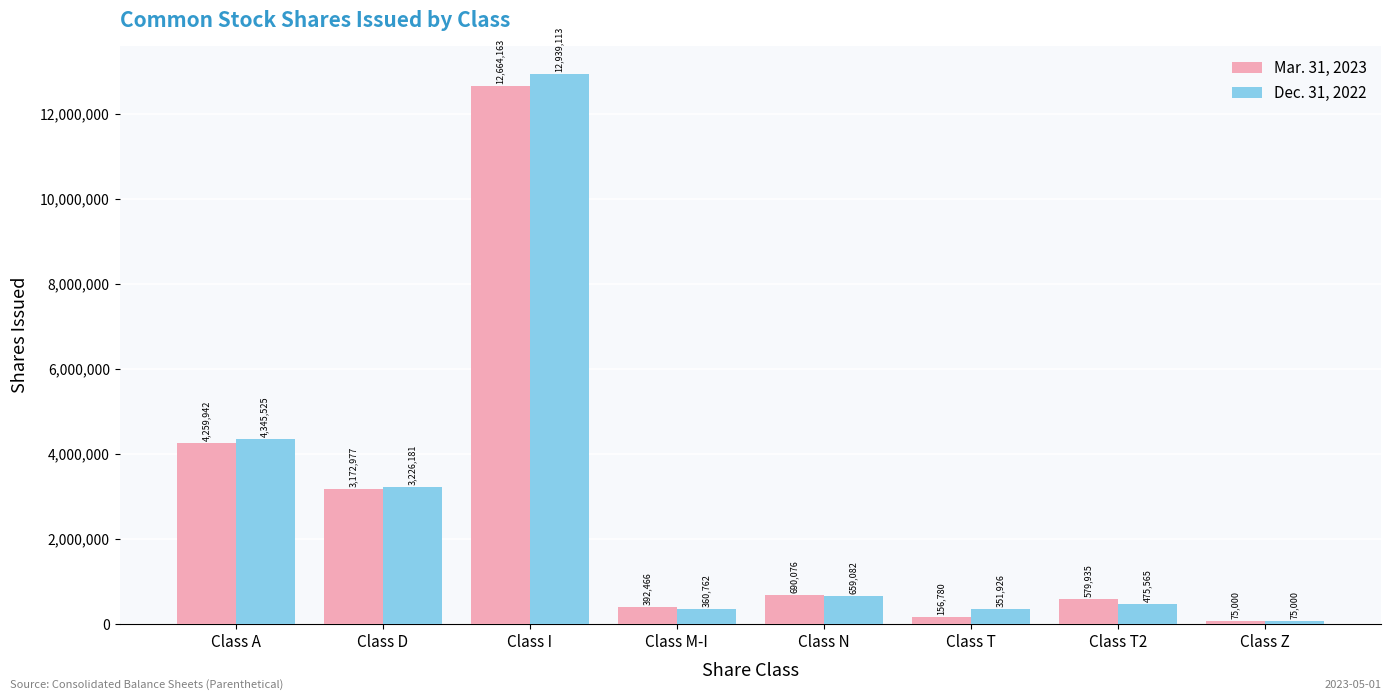

Reading left to right, what are all the values shown in this chart?

Mar. 31, 2023: 4259942	3172977	12664163	392466	690076	156780	579935	75000
Dec. 31, 2022: 4345525	3226181	12939113	360762	659082	351926	475565	75000